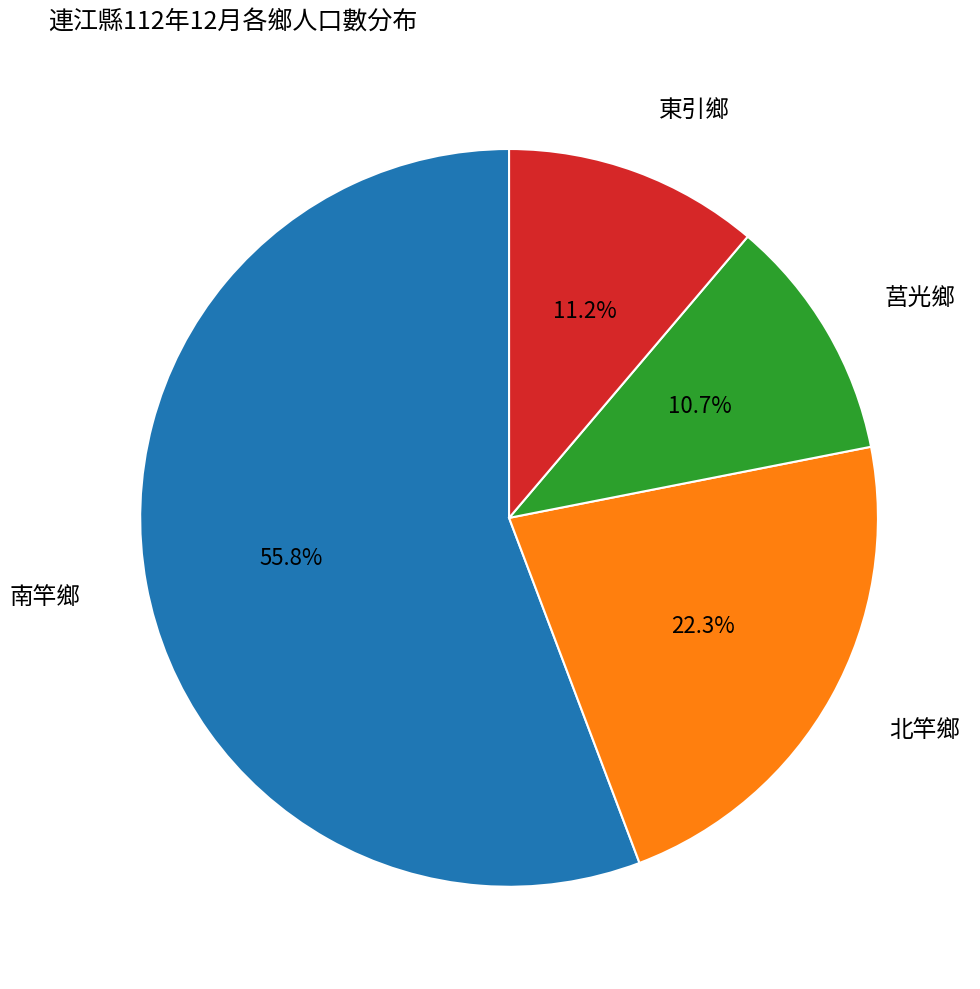

How many segments does this pie chart have?

4